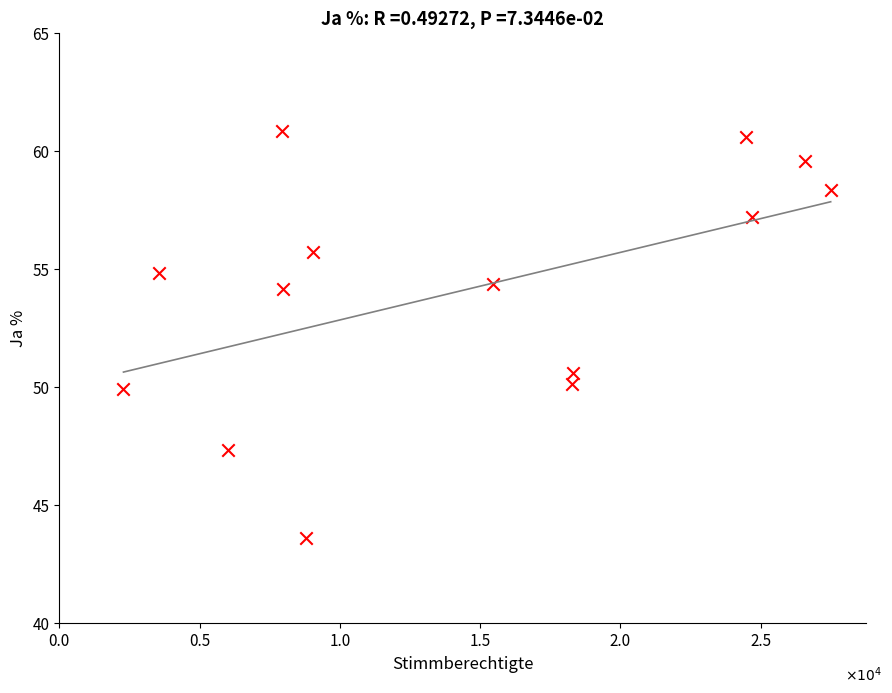

What is the range of Y values (max minus min)?

17.2